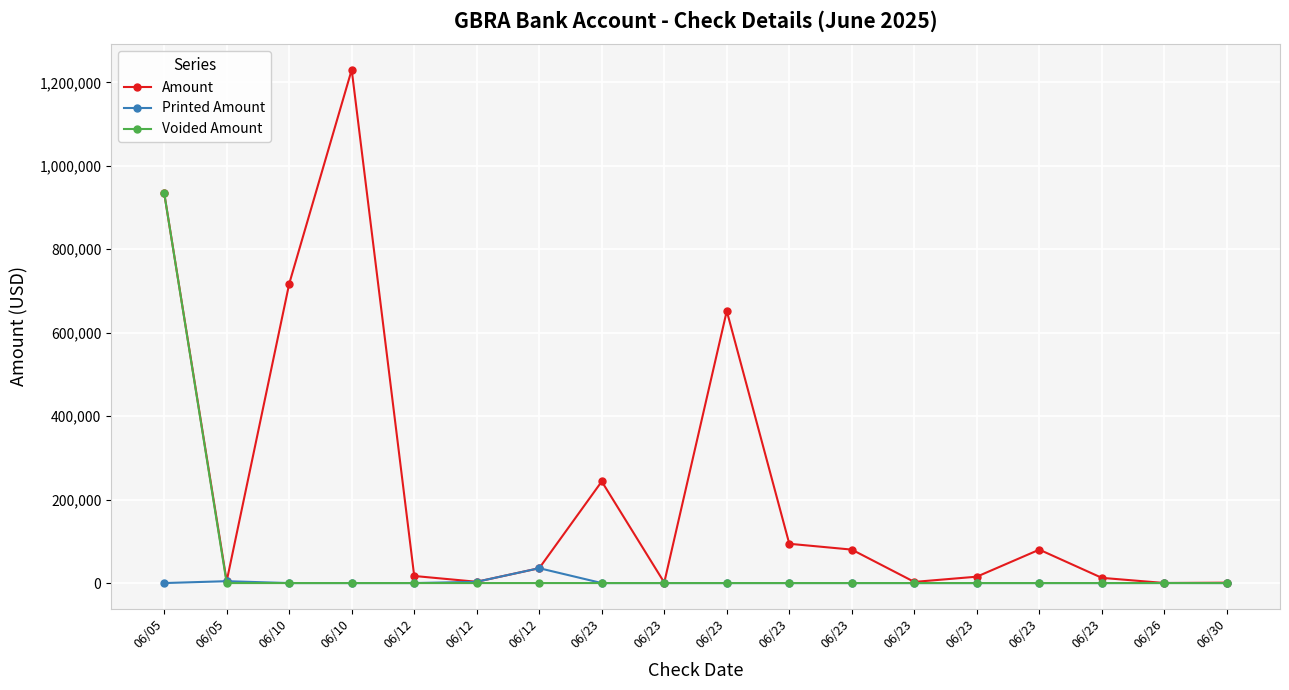

True or false: Printed Amount has a value of 5289.1 at 06/12.

False